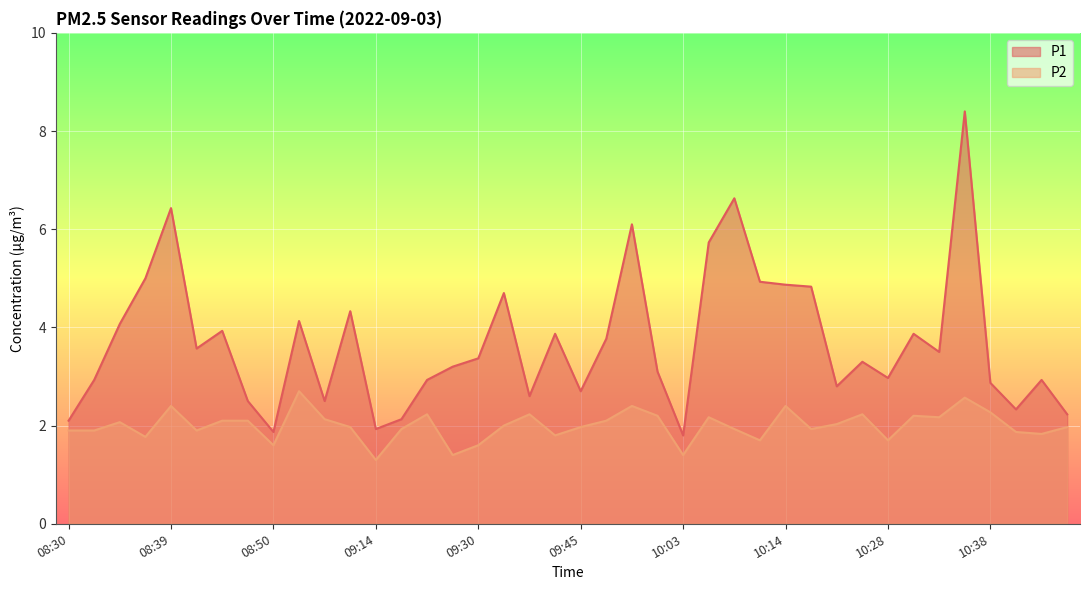

Between 09:03 and 10:19, which is larger?

09:03